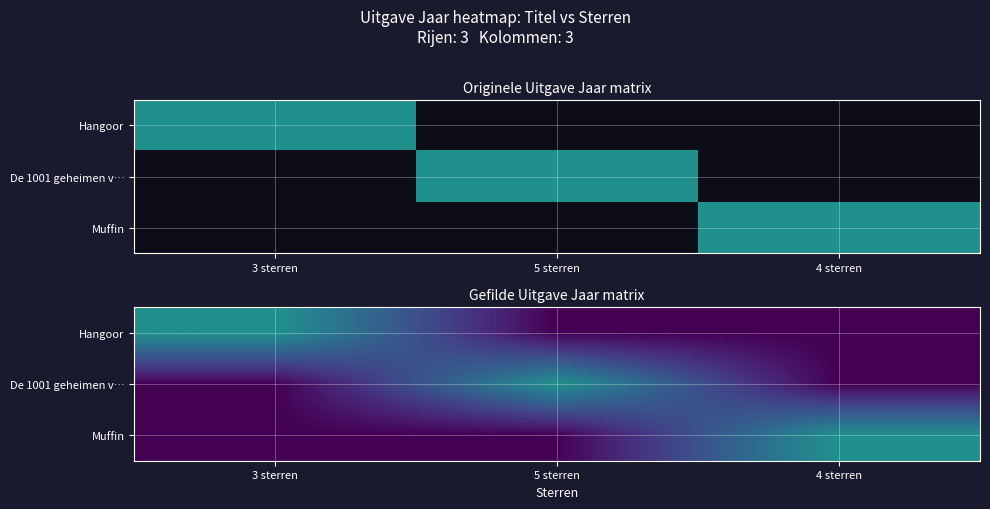

List the series in order of their peak value, highest first.

Hangoor, De 1001 geheimen v…, Muffin